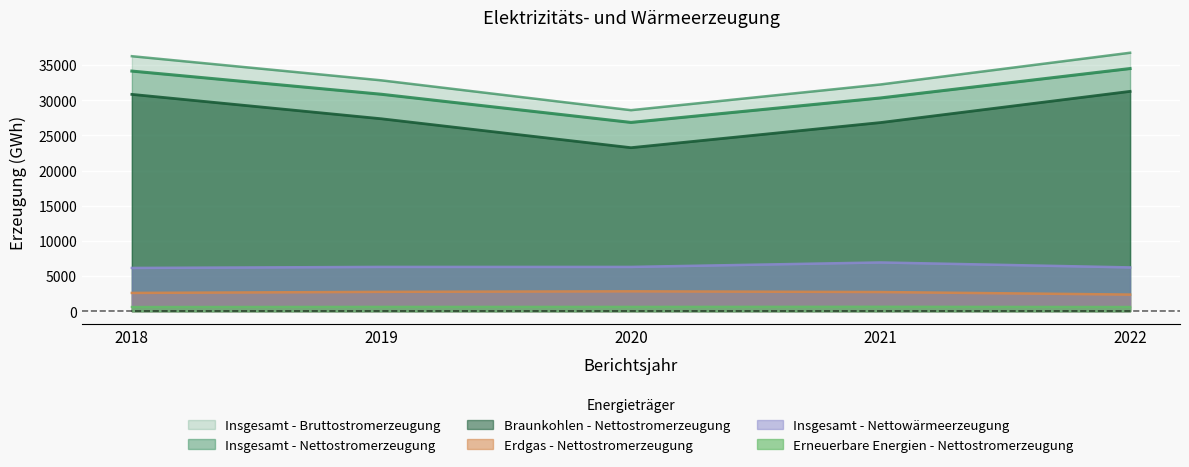

What is the difference between the Braunkohlen - Nettostromerzeugung values at 2021 and 2020?

3574